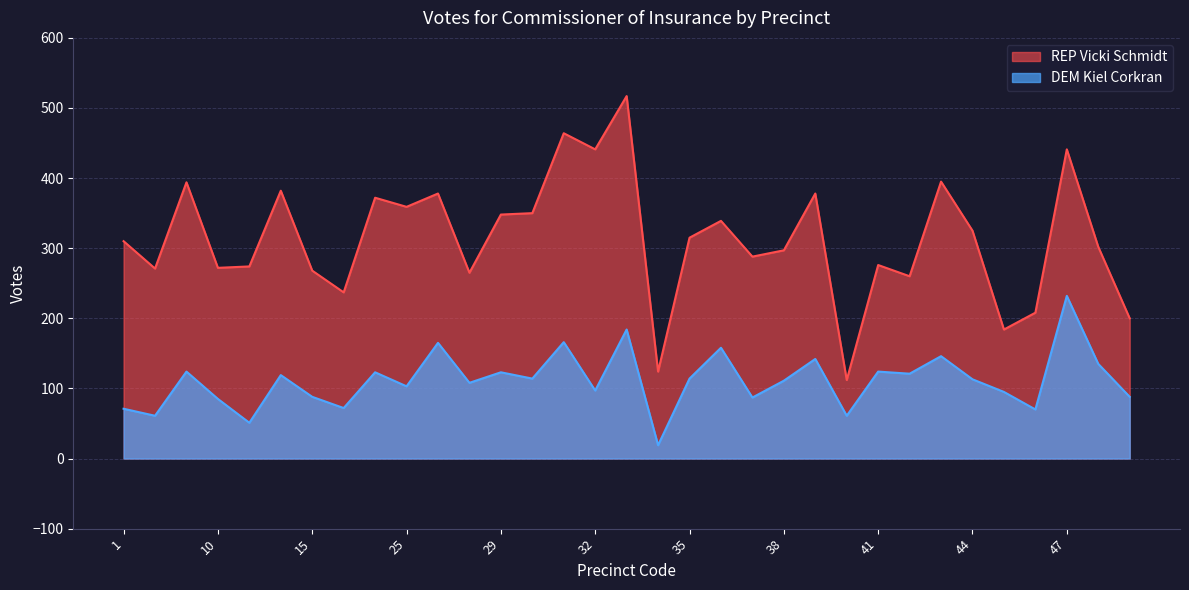

Which series has the largest total across all categories?

REP Vicki Schmidt